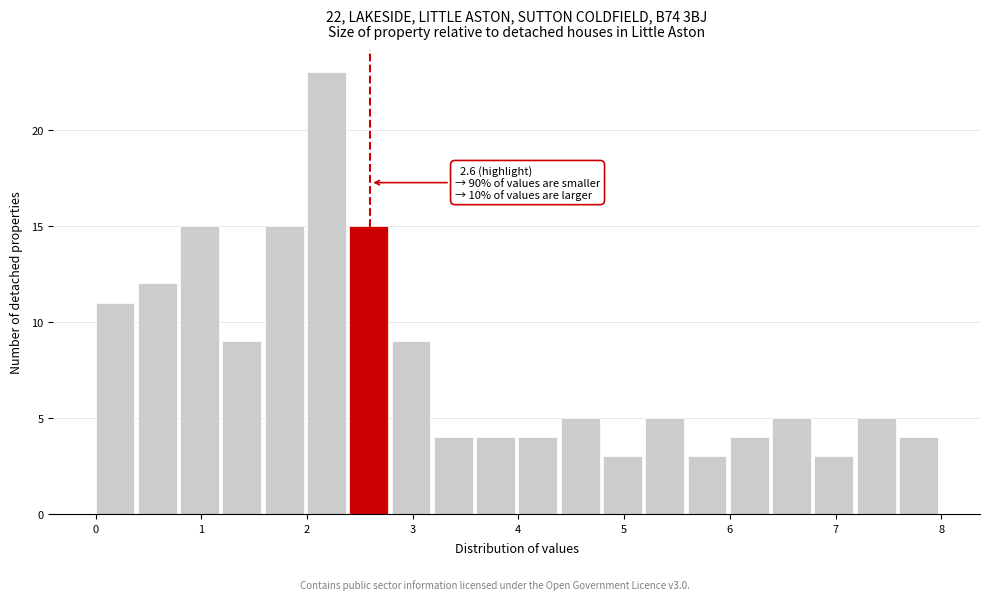

Over which range of the x-axis is the bar tallest?

2.0 to 2.4